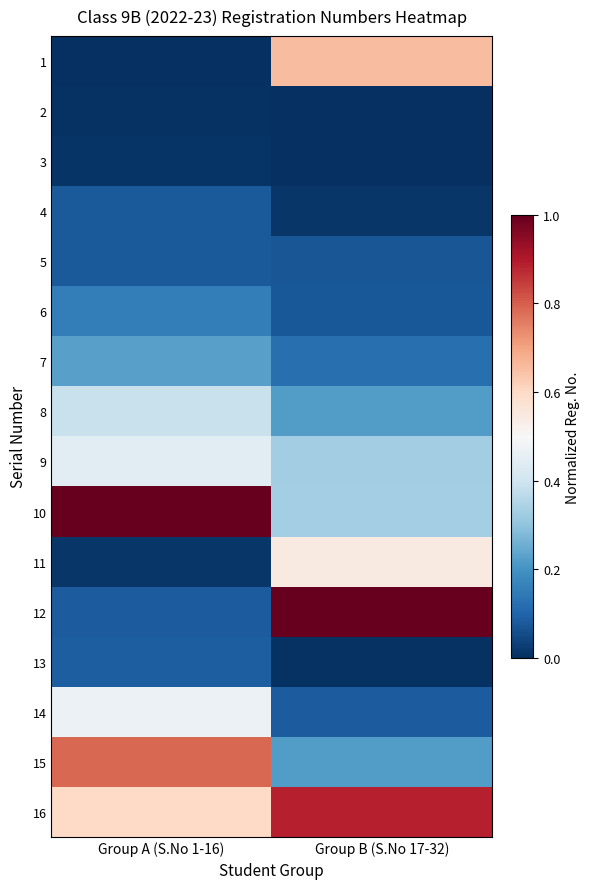

What is the greatest value displayed?

1.0